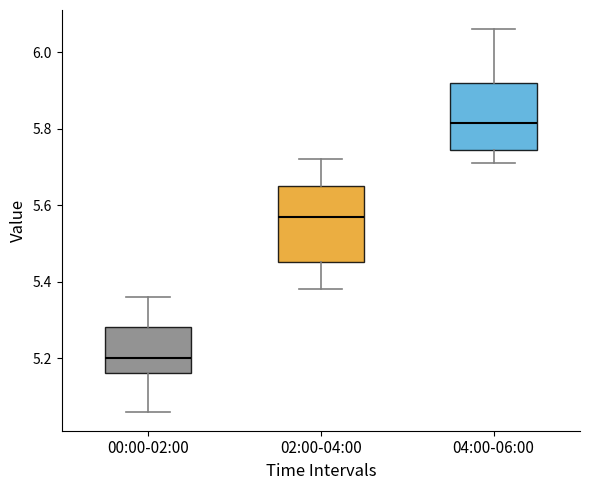

Where is the upper edge of the box for 04:00-06:00 on the y-axis? The values are not printed on the chart, so give them approximately, as read against the axis.

5.92